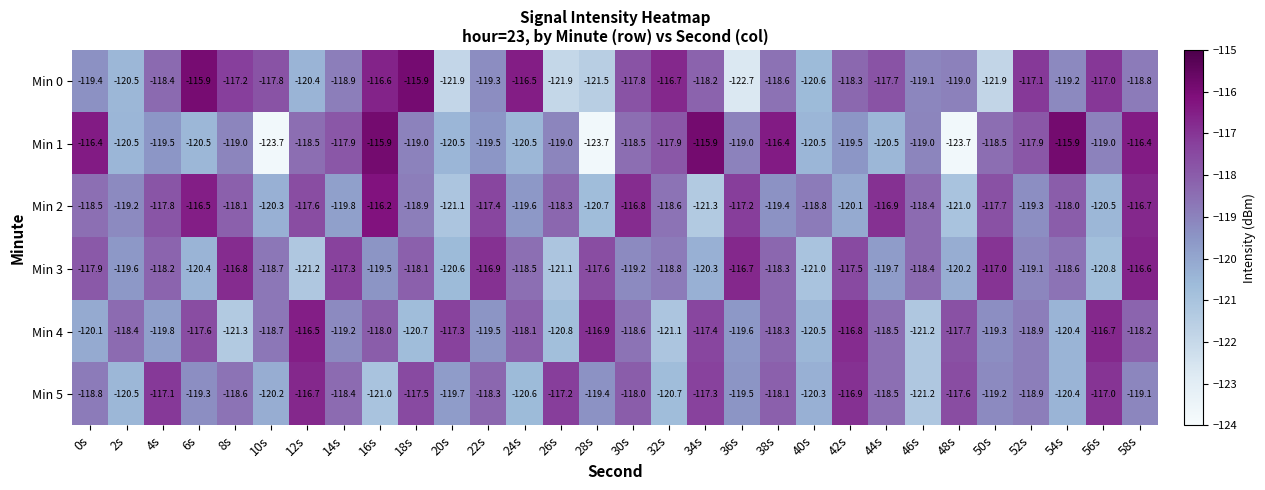

What is the spread (max minus min) of values at 58s?

2.7